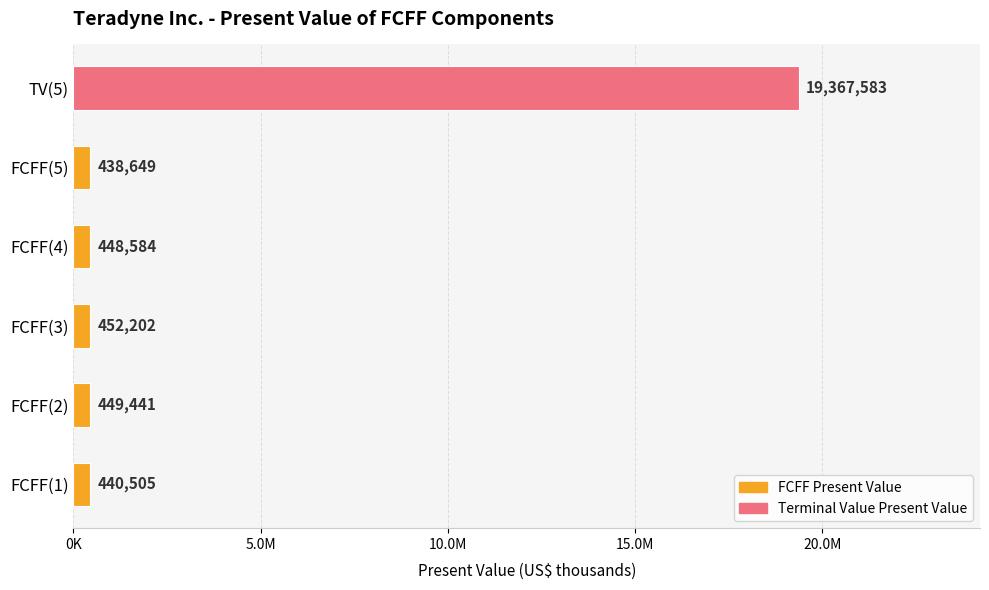

What is the minimum value shown in the chart?

438649